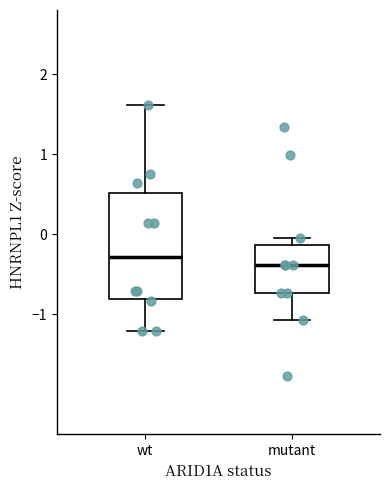

Reading left to right, transcribe this box plot: for each box, give where its median line is, the range the box spans, and where its two whiskers end, as read against the y-axis. The values are not printed on the chart, so give them approximately, as read against the axis.

wt: median -0.3, box -0.8 to 0.5, whiskers -1.2 to 1.6
mutant: median -0.4, box -0.7 to -0.1, whiskers -1.1 to 0.0